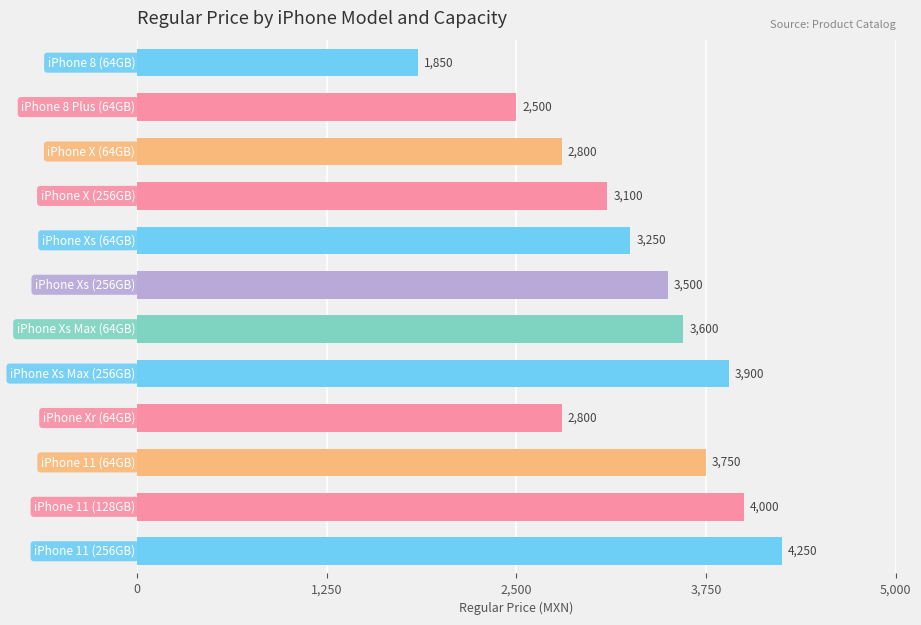

What is the sum of all values?

39300